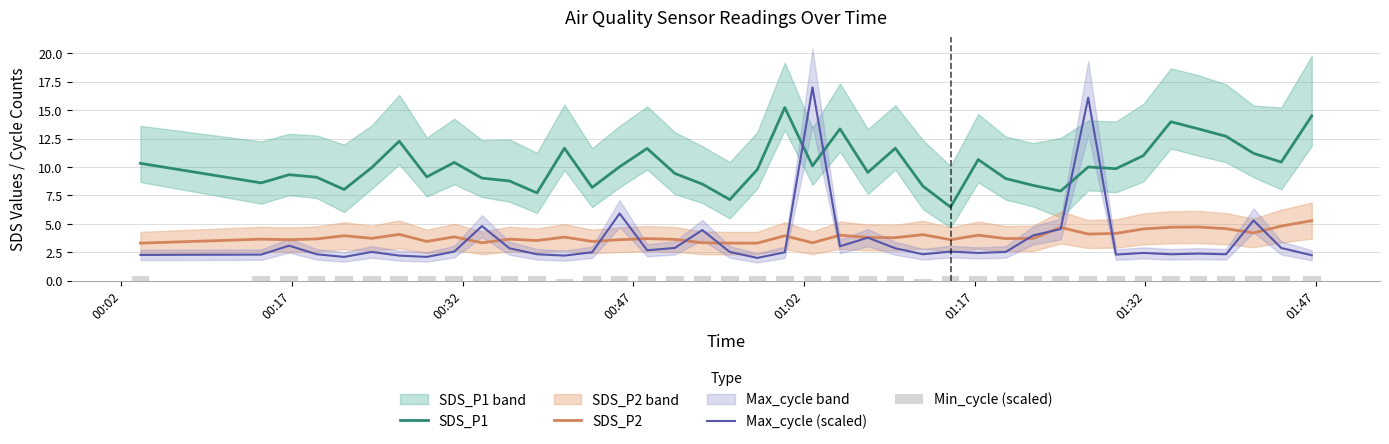

Are the bars horizontal?

No